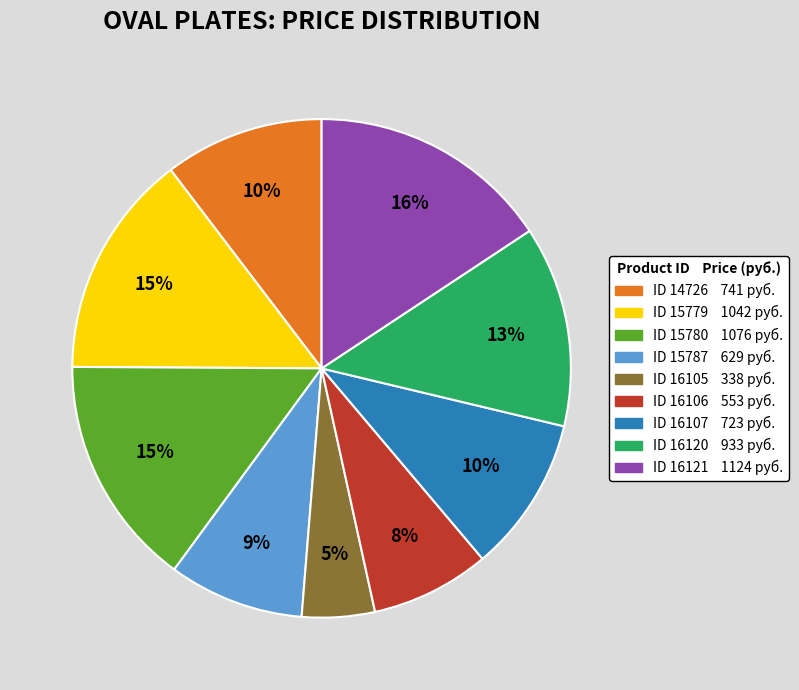

To the nearest percent, what is the average slice percentage?

11%